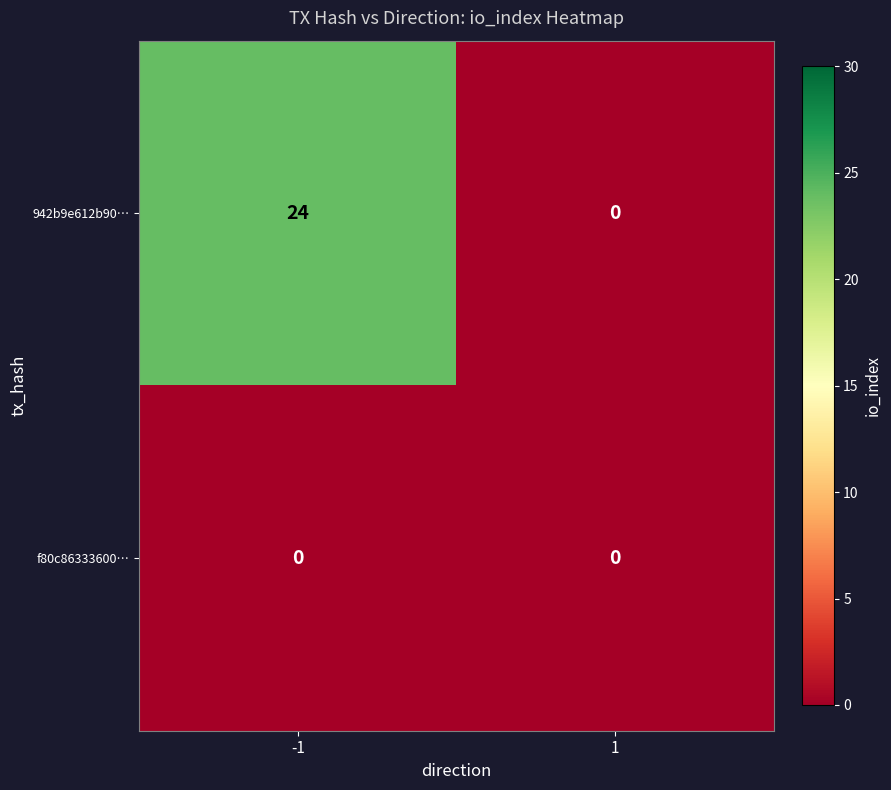

Which series has the largest total across all categories?

942b9e612b90…